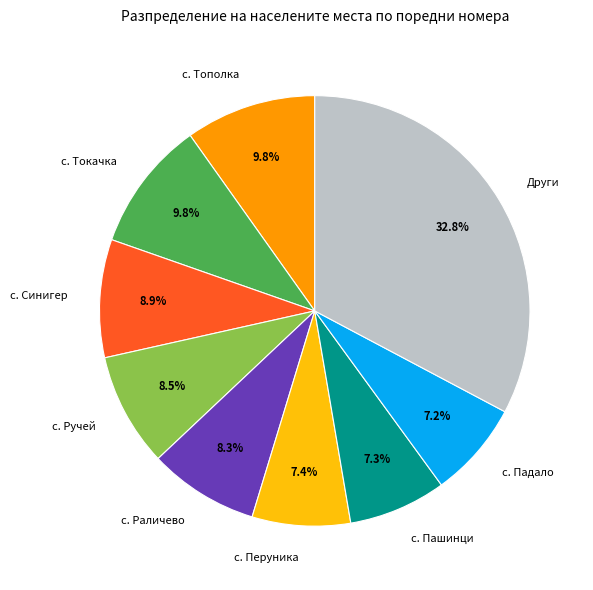

Do с. Перуника and с. Падало together represent more than half of the pie?

No